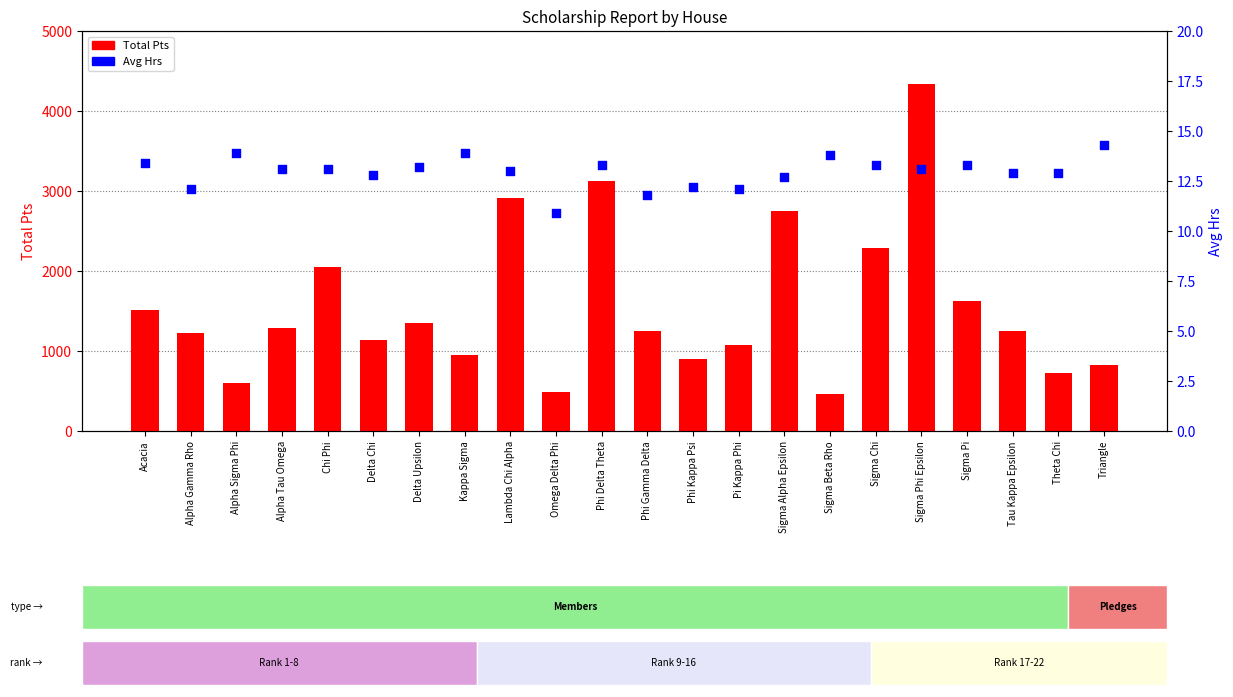

Which series has the largest total across all categories?

Total Pts